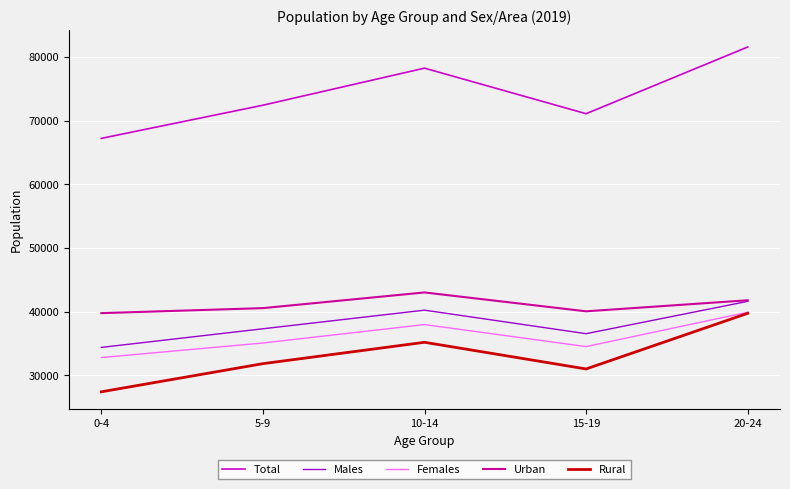

At which label does Males reach its minimum?

0-4